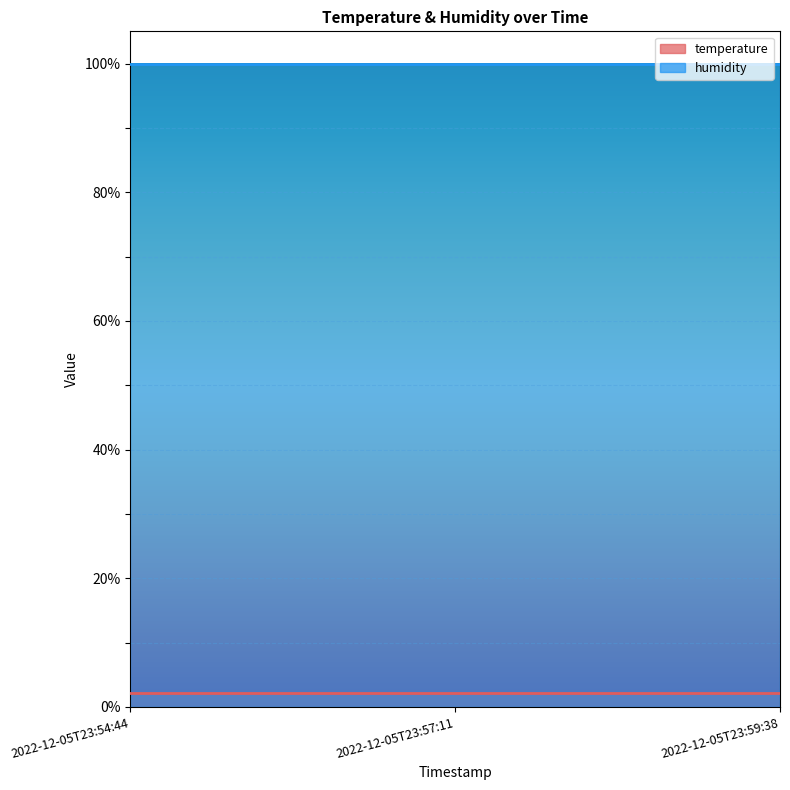

What is the highest value of the temperature series?

2.1